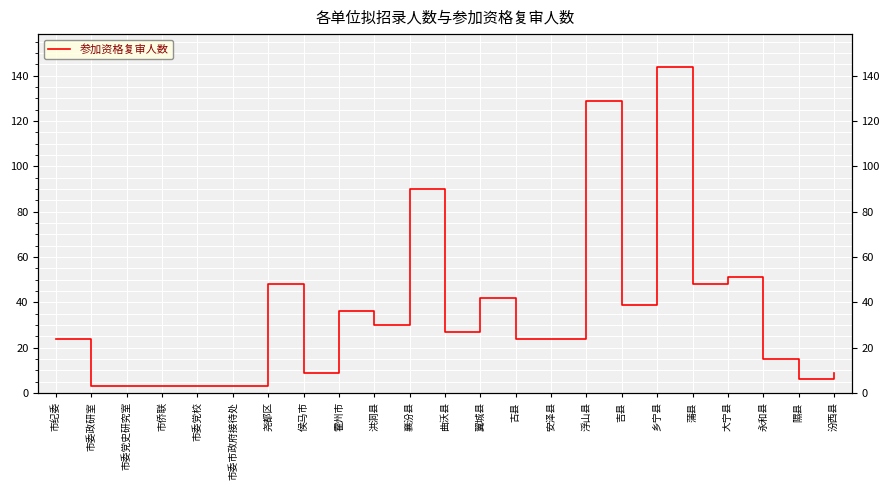

The chart shows a value of 3 at 市委党校. True or false?

True